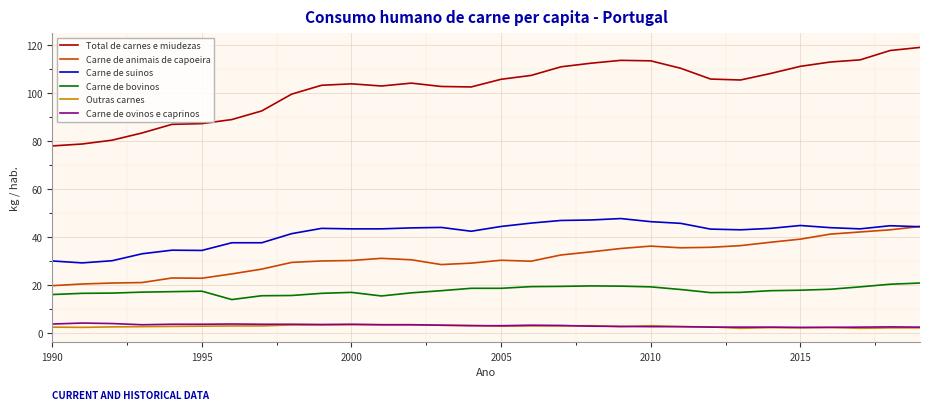

What is the minimum value for Total de carnes e miudezas?

78.0